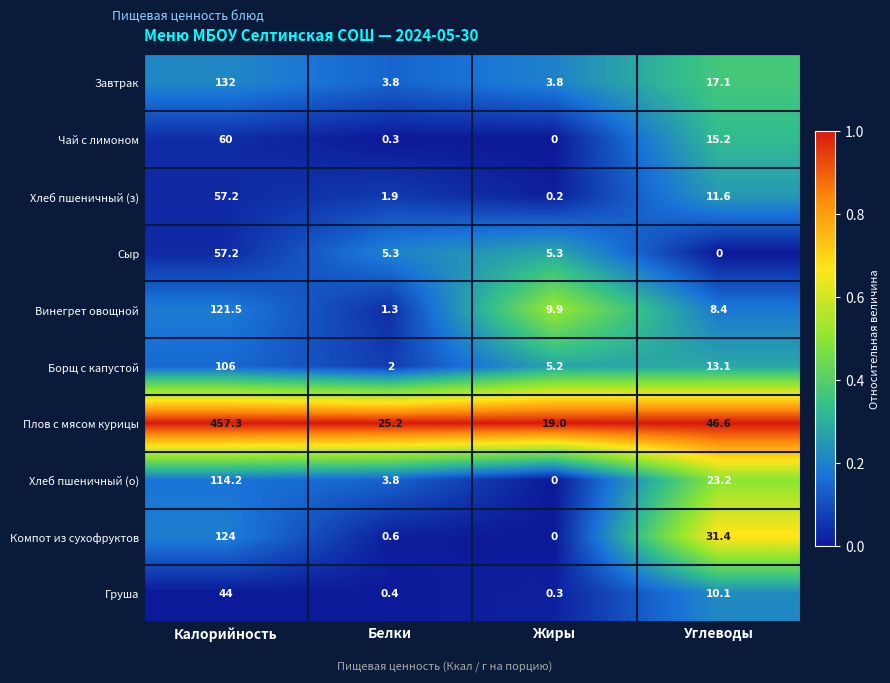

The value of Винегрет овощной at Белки is 1.3. True or false?

True